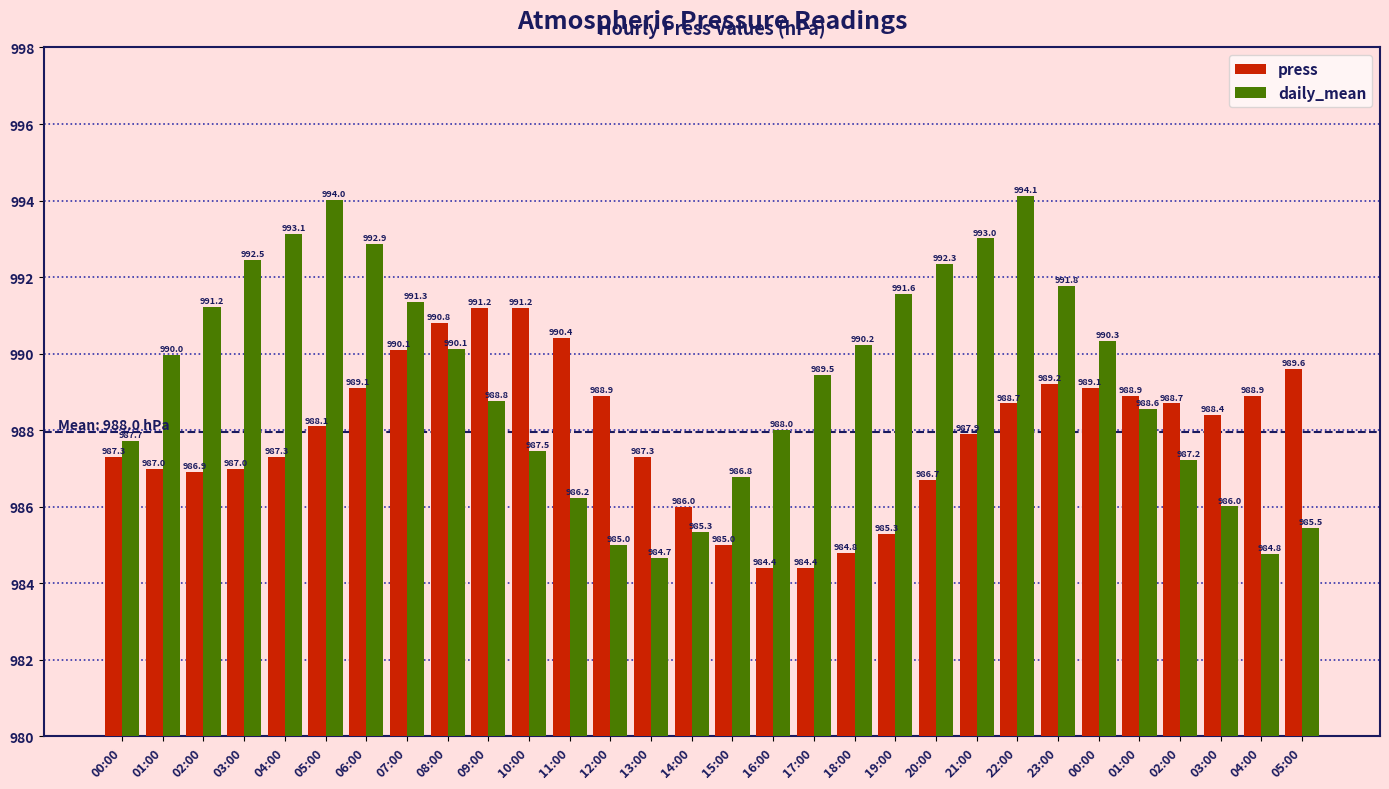

Rank the series at 16:00 from highest to lowest value.

daily_mean, press